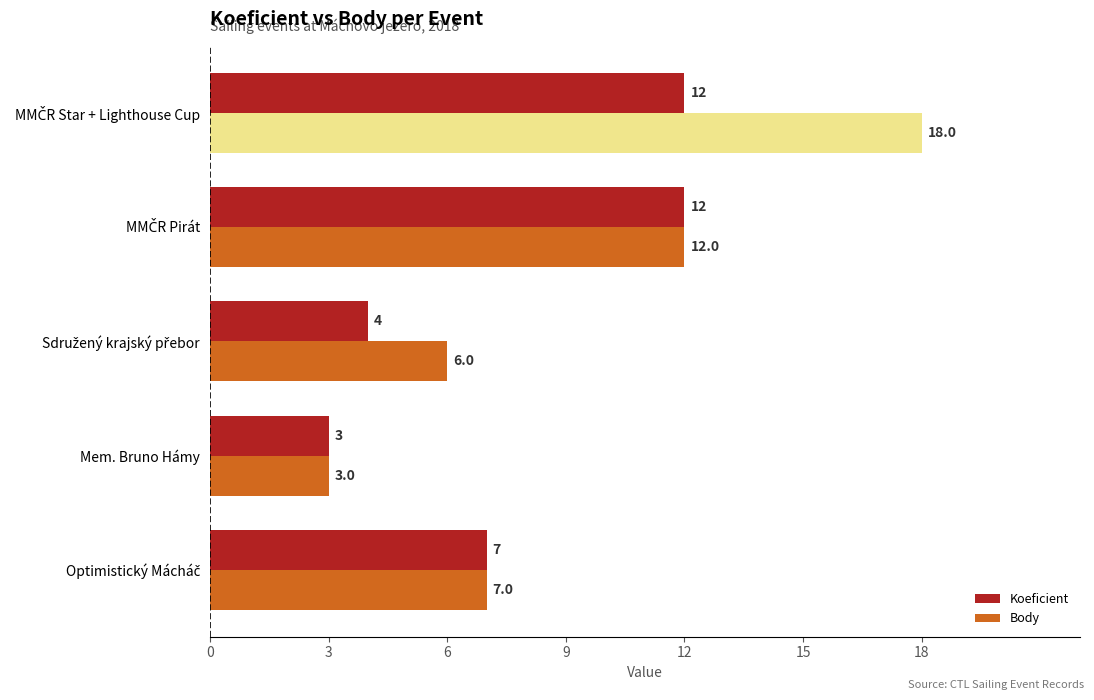

Count the number of categories in the chart.

5